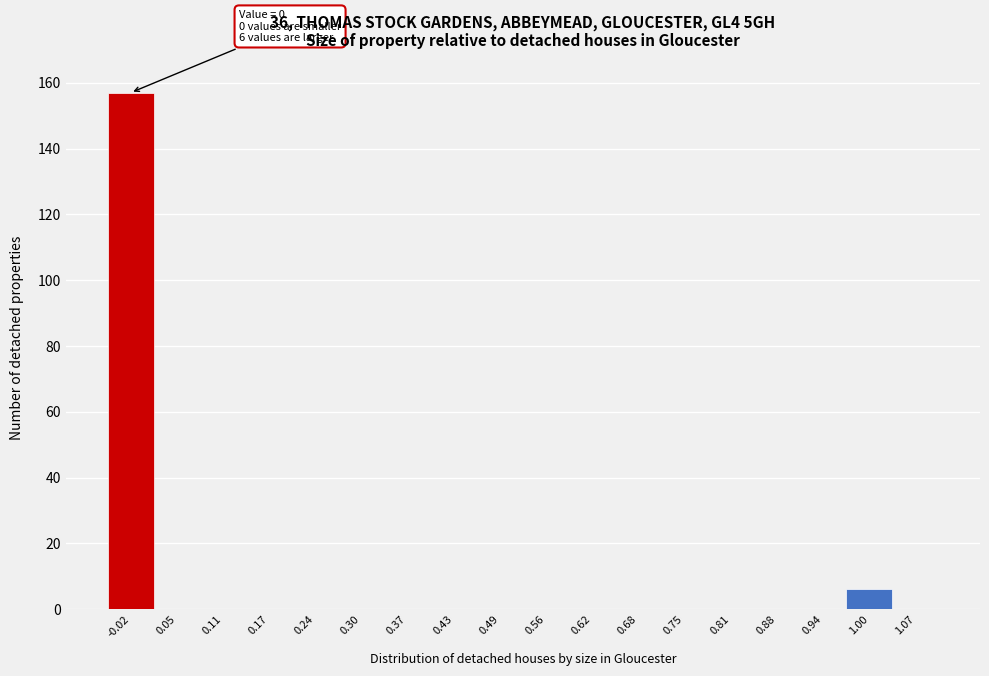

Over which range of the x-axis is the bar tallest?

-0.05 to 0.01